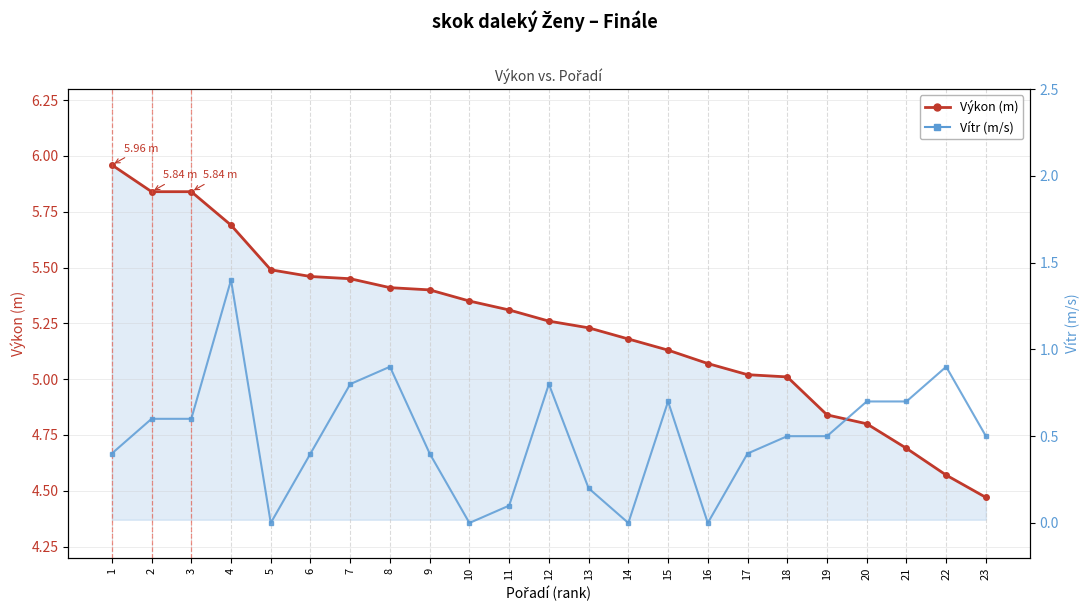

Rank the categories by Vítr (m/s) value from lowest to highest.

5, 10, 14, 16, 11, 13, 1, 6, 9, 17, 18, 19, 23, 2, 3, 15, 20, 21, 7, 12, 8, 22, 4